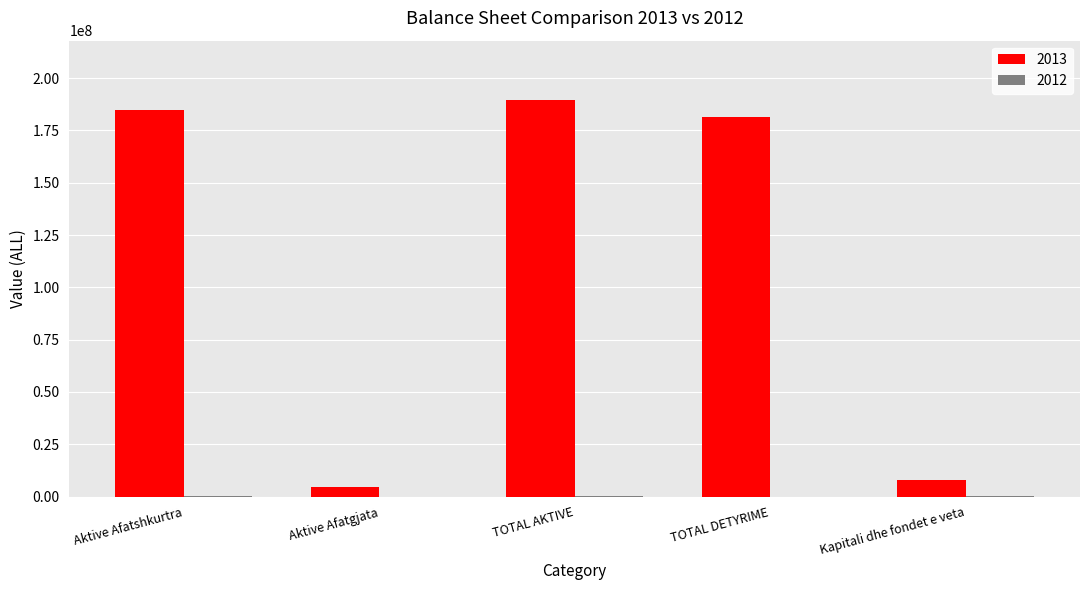

What is the sum of all 2013 values?

568375757.9